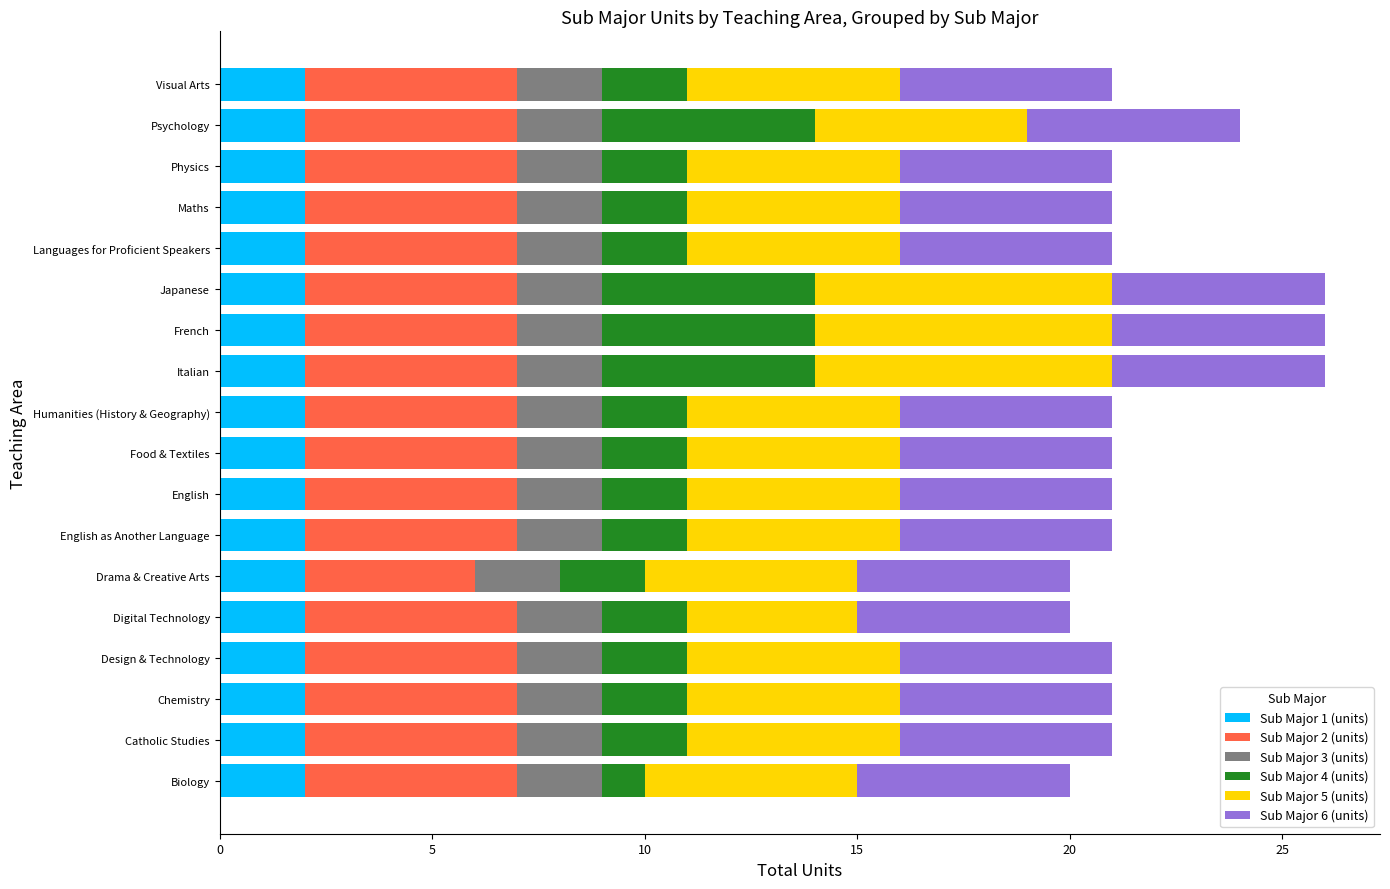

Count the number of categories in the chart.

18